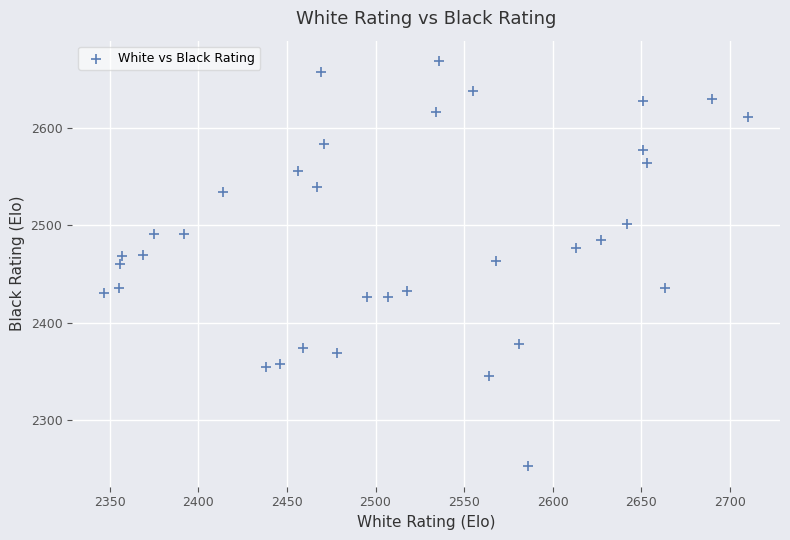

What is the range of Y values (max minus min)?

417